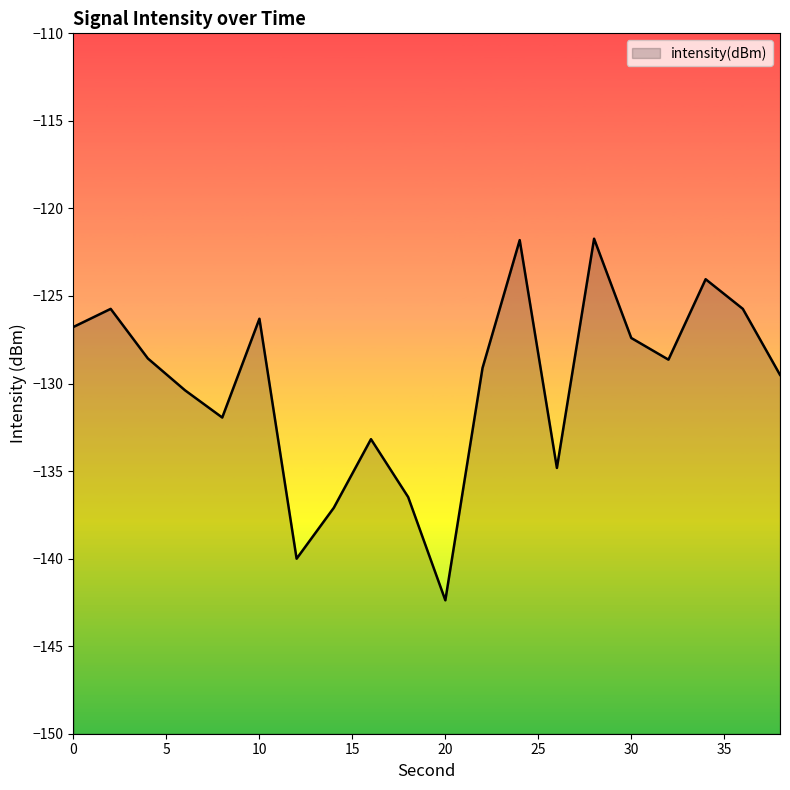

How many points are lower than both their immediate neighbors (excluding endpoints)?

5